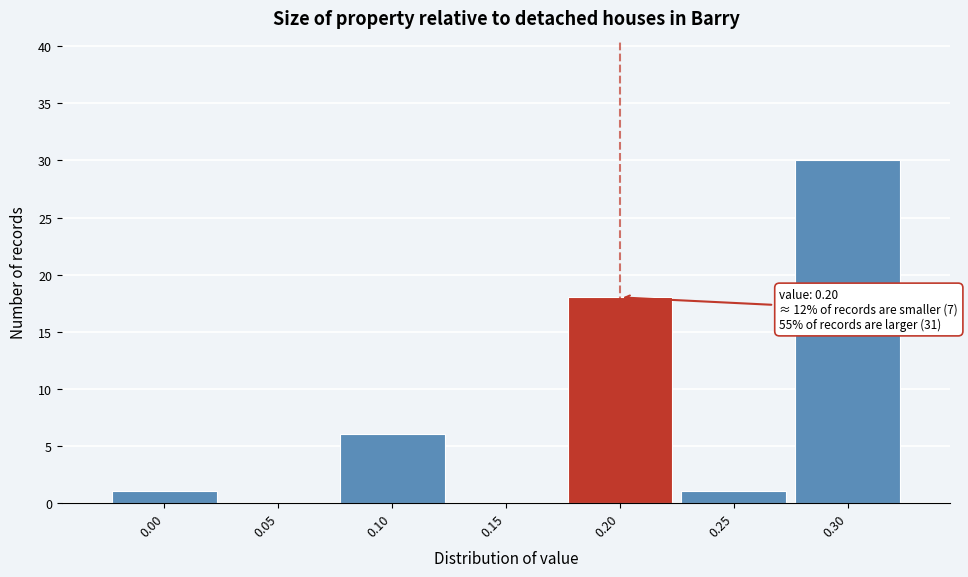

Which range on the x-axis has the tallest bar?

0.275 to 0.325